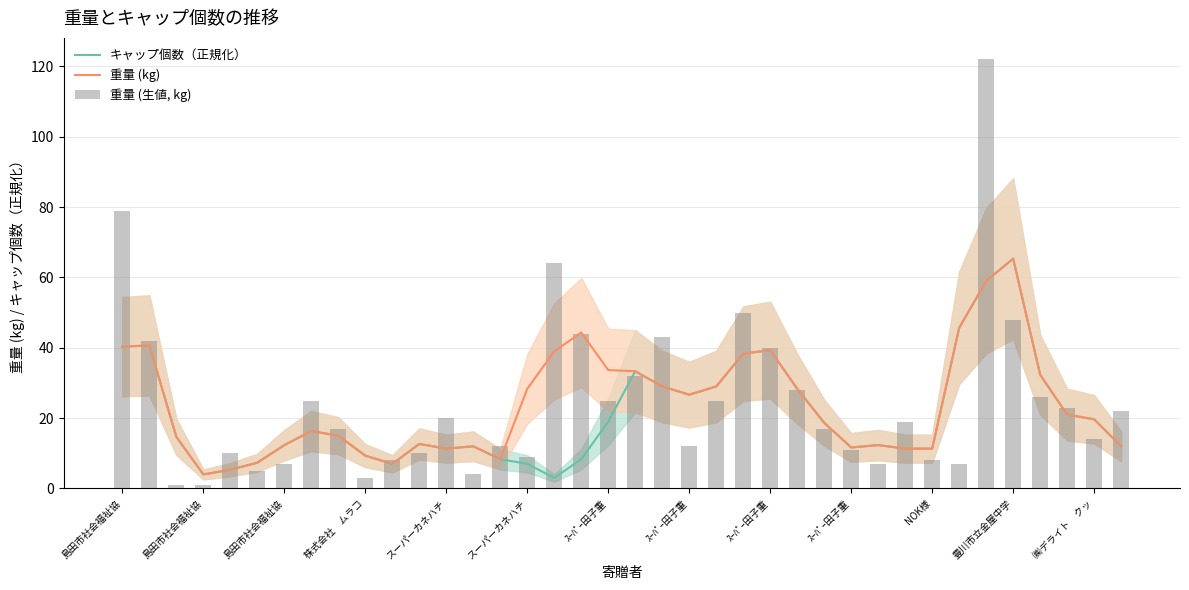

How many values in the 重量 (生値, kg) series exceed 19?

18